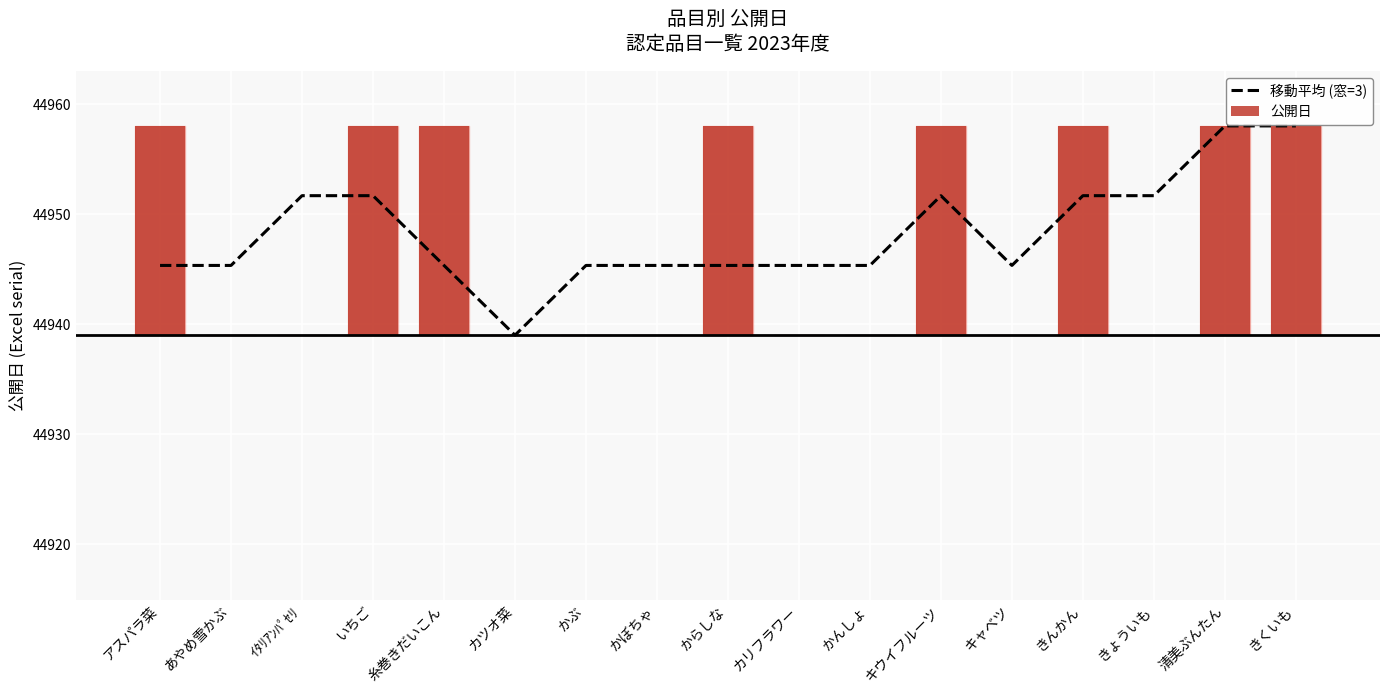

How many groups of bars are there?

17